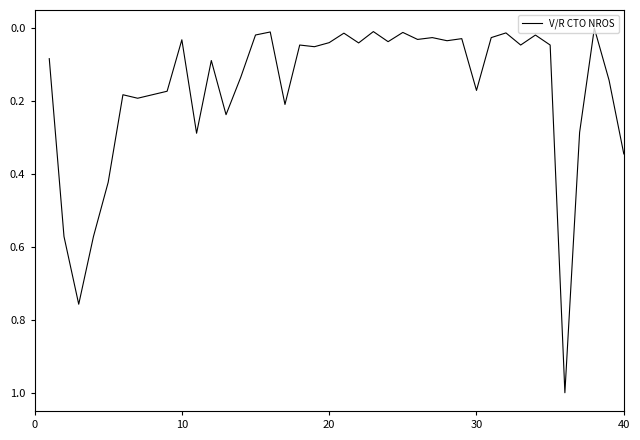

What is the difference between the maximum and minimum values?

1.0